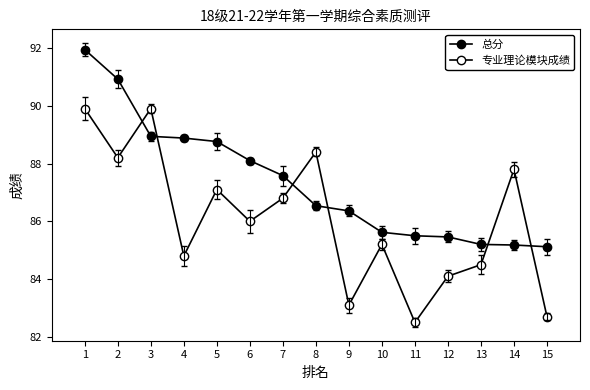

At how many categories does at least one series exceed 82?

15